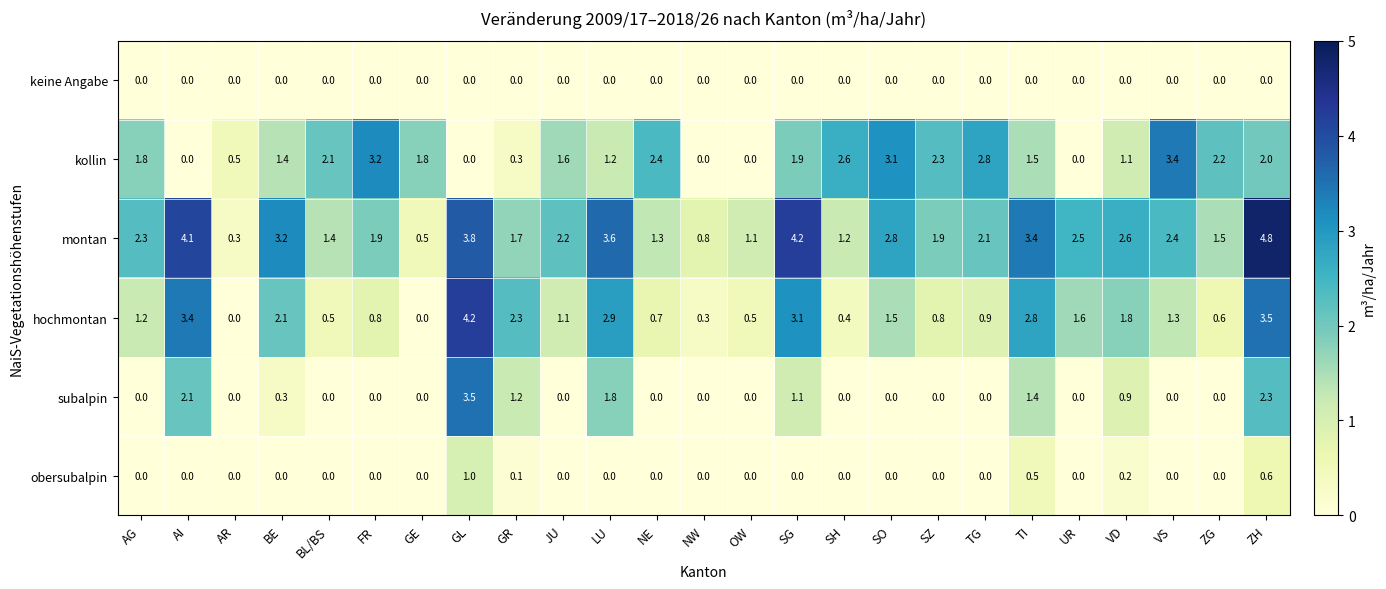

List the series in order of their peak value, lowest first.

keine Angabe, obersubalpin, kollin, subalpin, hochmontan, montan